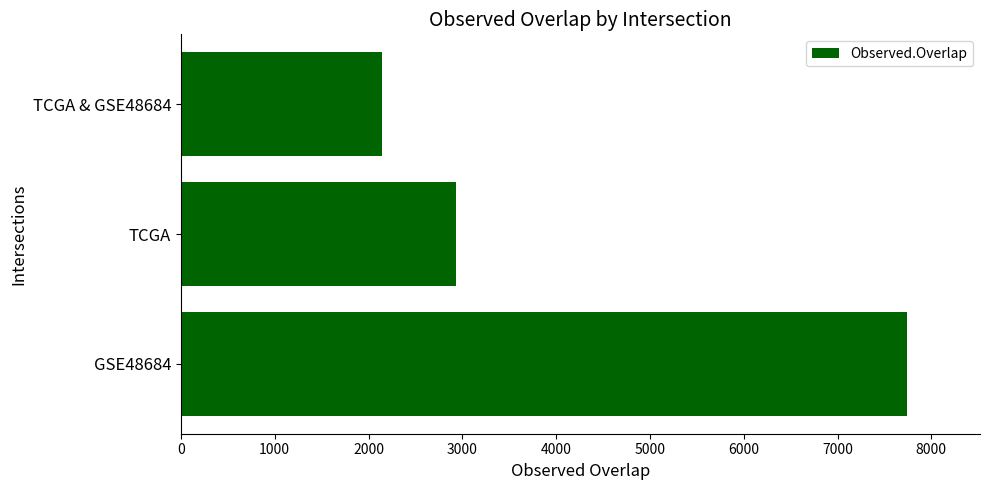

Count the values in the range 2139 to 7744.

3